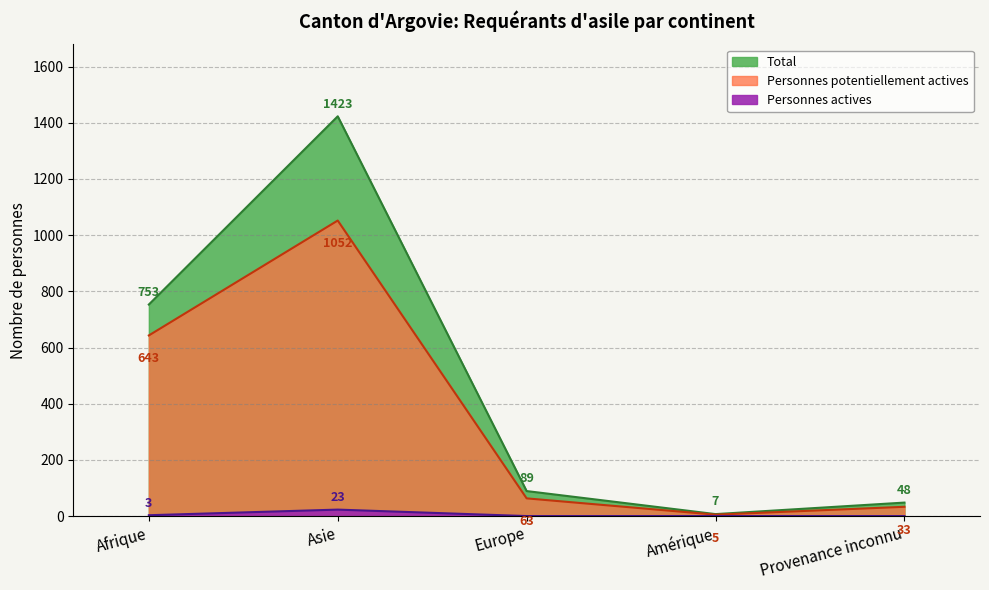

In Total, how many points are higher than both neighbors (excluding endpoints)?

1